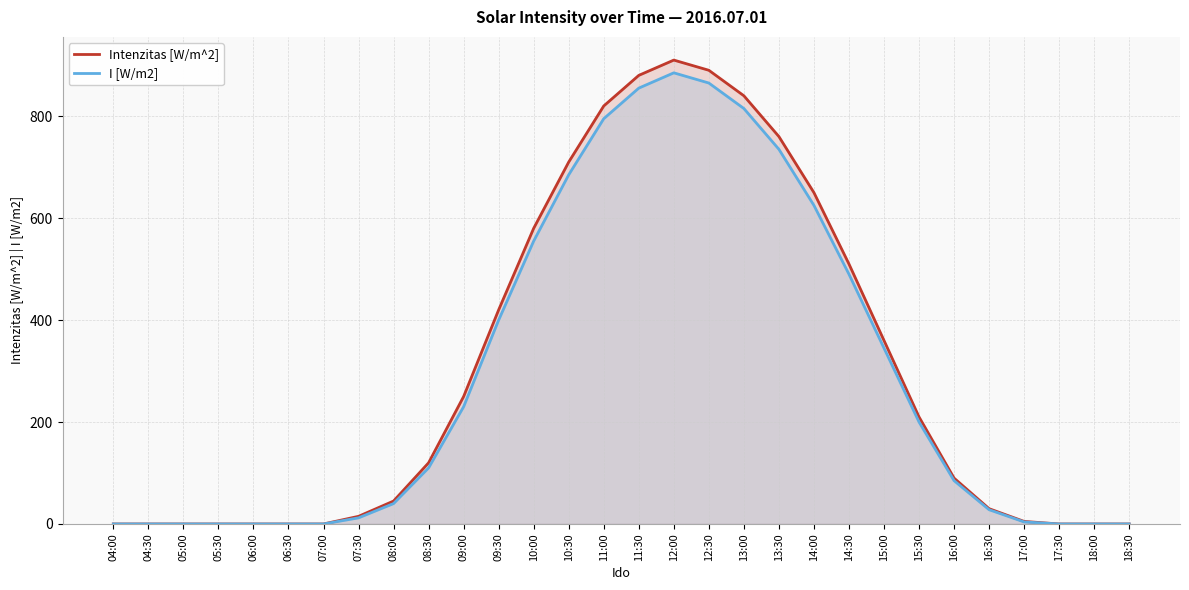

What is the sum of all I [W/m2] values?

8759